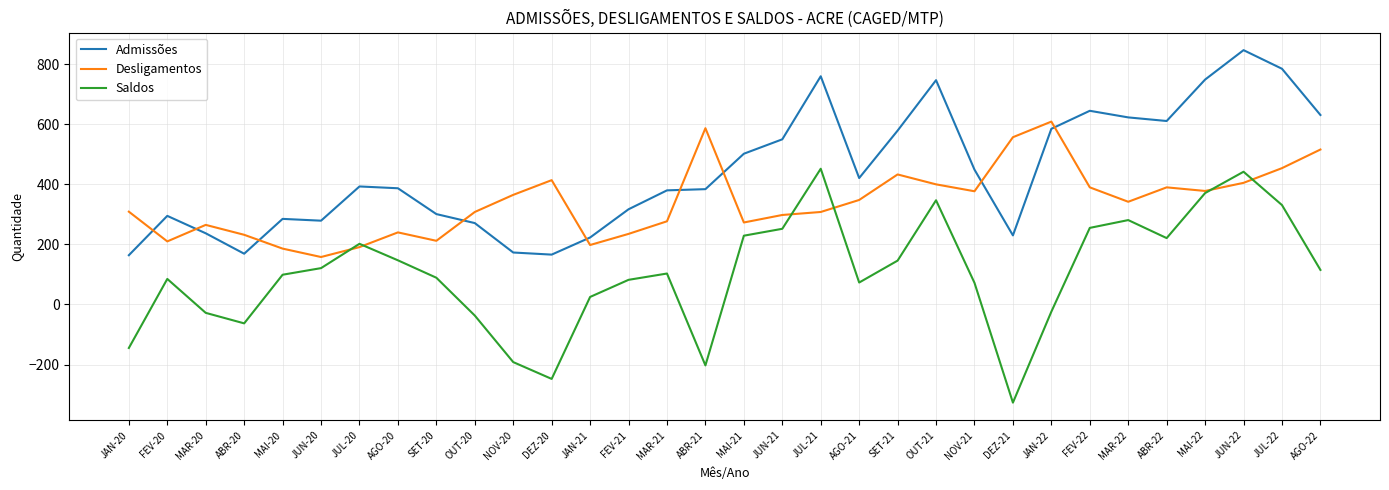

What is the sum of all Desligamentos values?

10865